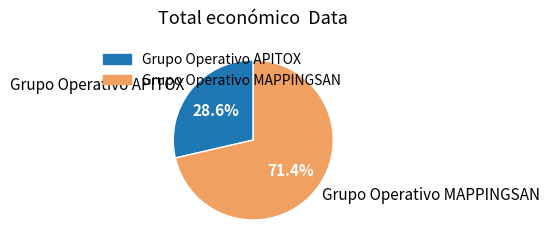

How many segments does this pie chart have?

2